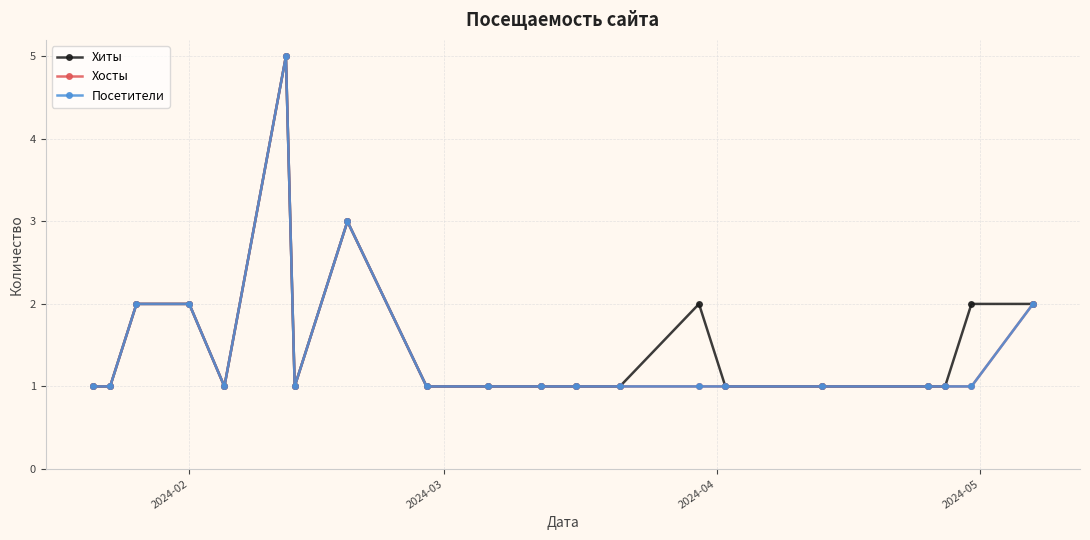

At how many categories does at least one series exceed 1?

7